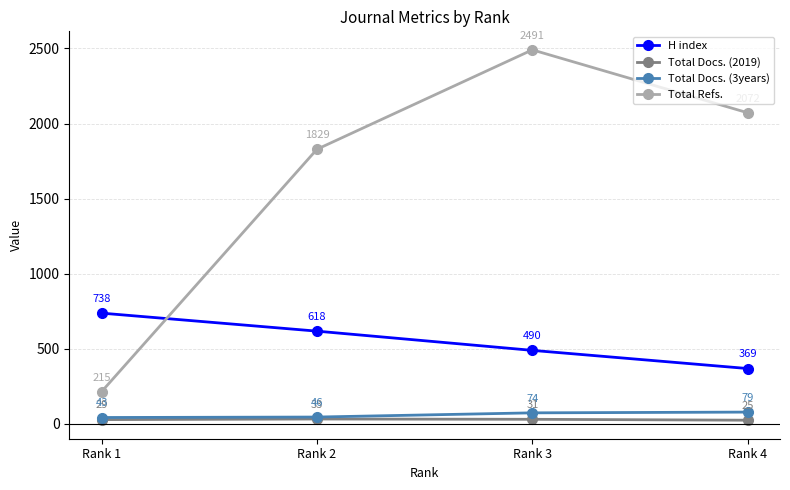

How many series are shown in this chart?

4